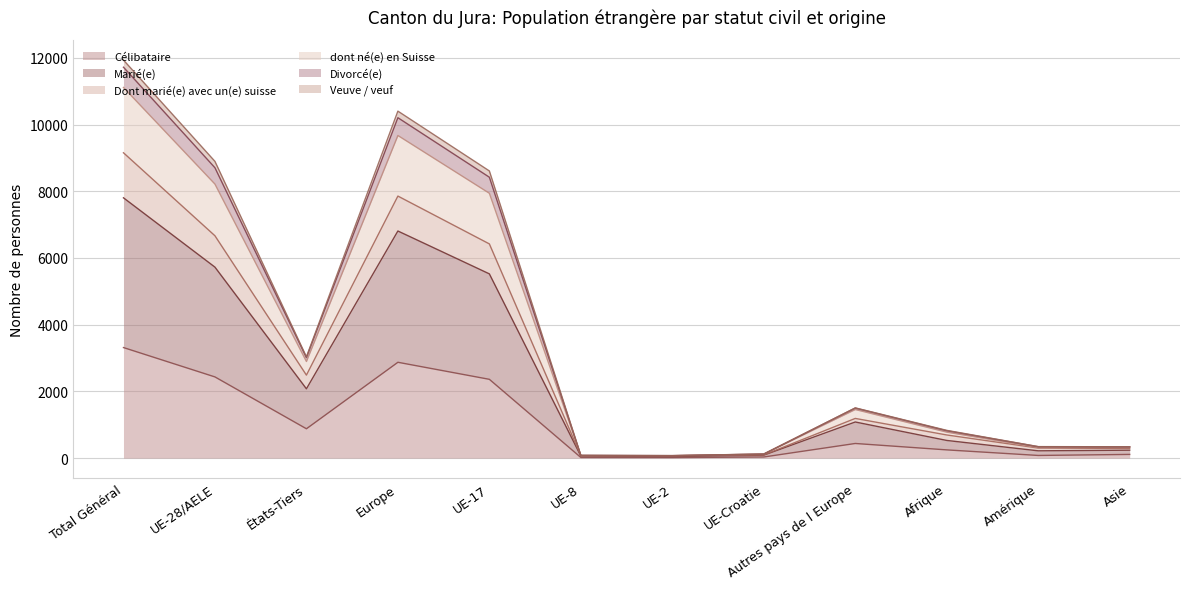

Which category has the highest value in the Célibataire series?

Total Général